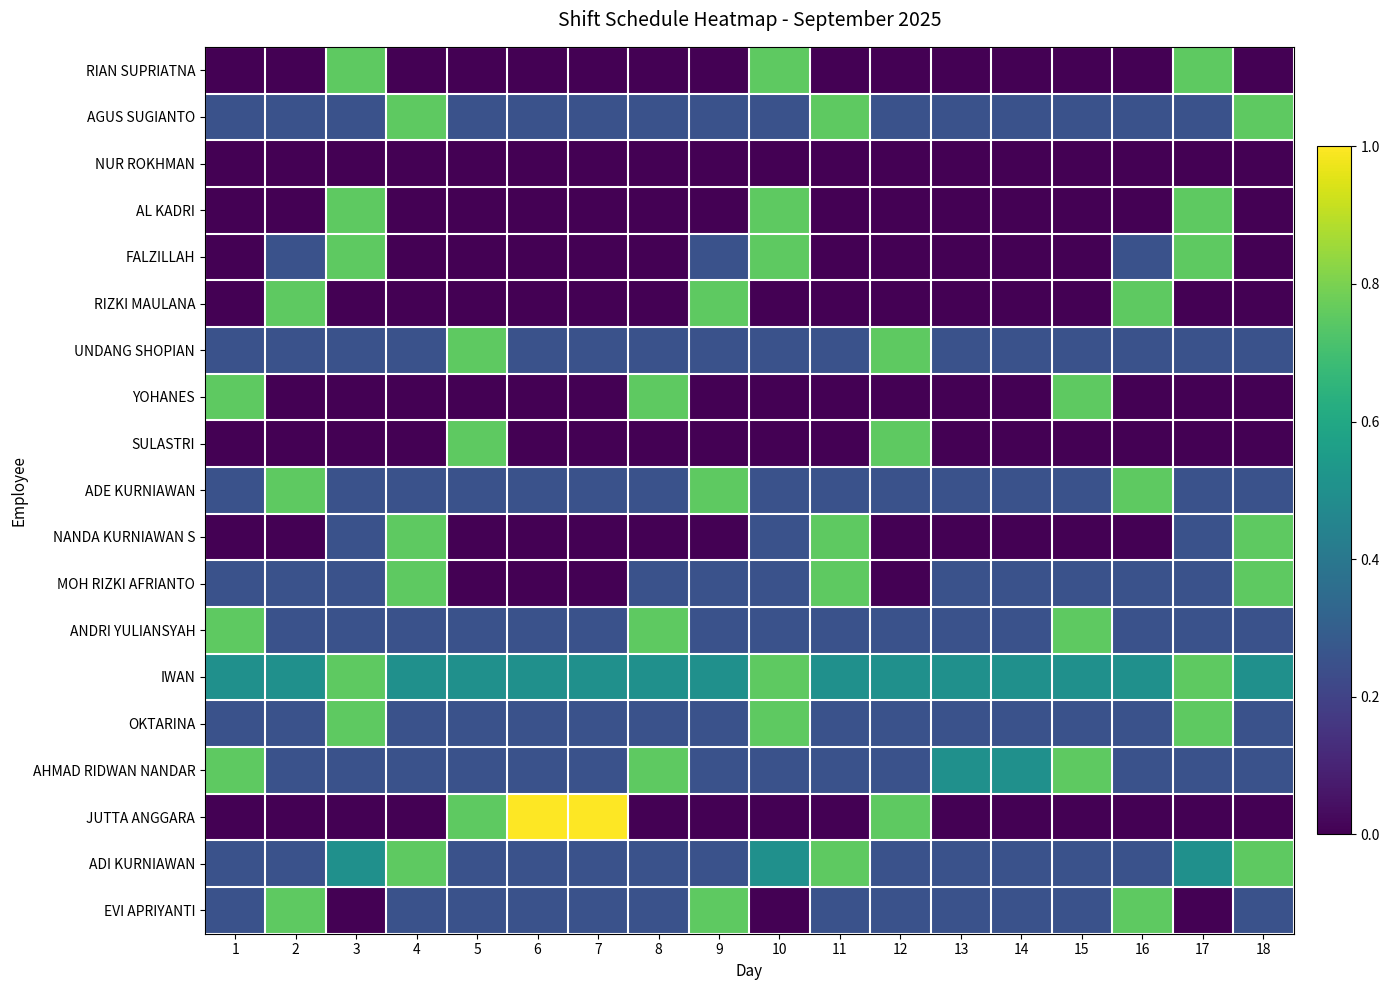

Which series changed the most between 8 and 18?

YOHANES